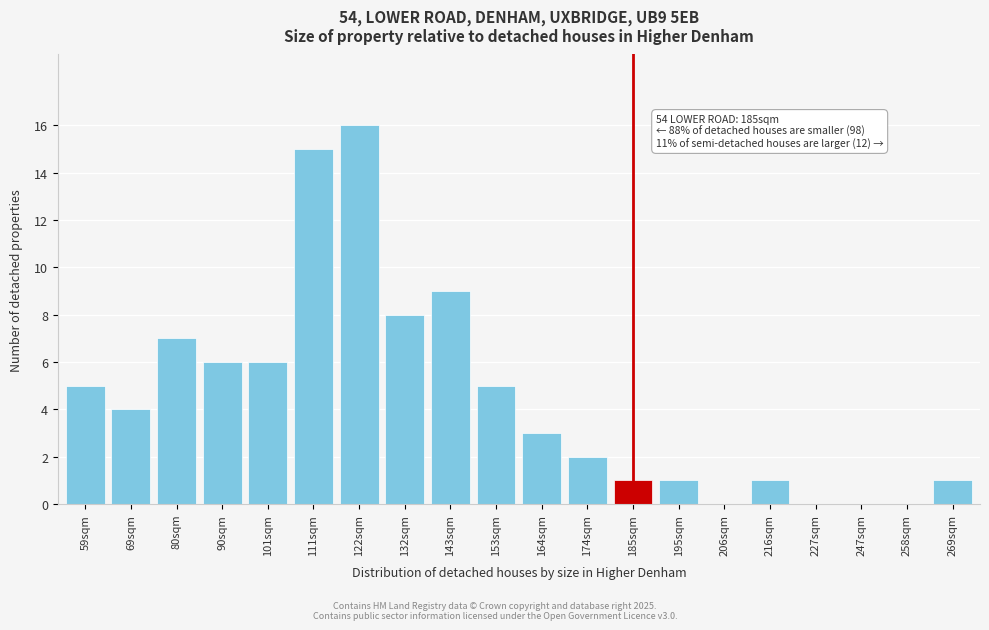

Reading left to right, what are all the values shown in this chart?

59sqm=5	69sqm=4	80sqm=7	90sqm=6	101sqm=6	111sqm=15	122sqm=16	132sqm=8	143sqm=9	153sqm=5	164sqm=3	174sqm=2	185sqm=1	195sqm=1	206sqm=0	216sqm=1	227sqm=0	247sqm=0	258sqm=0	269sqm=1